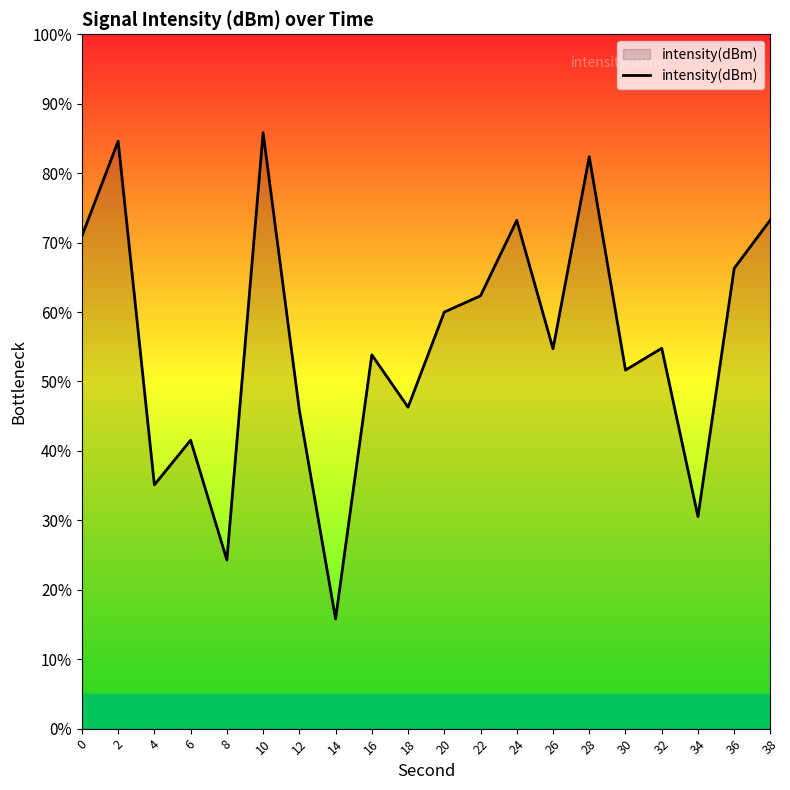

What value does the data have at 26?

54.7